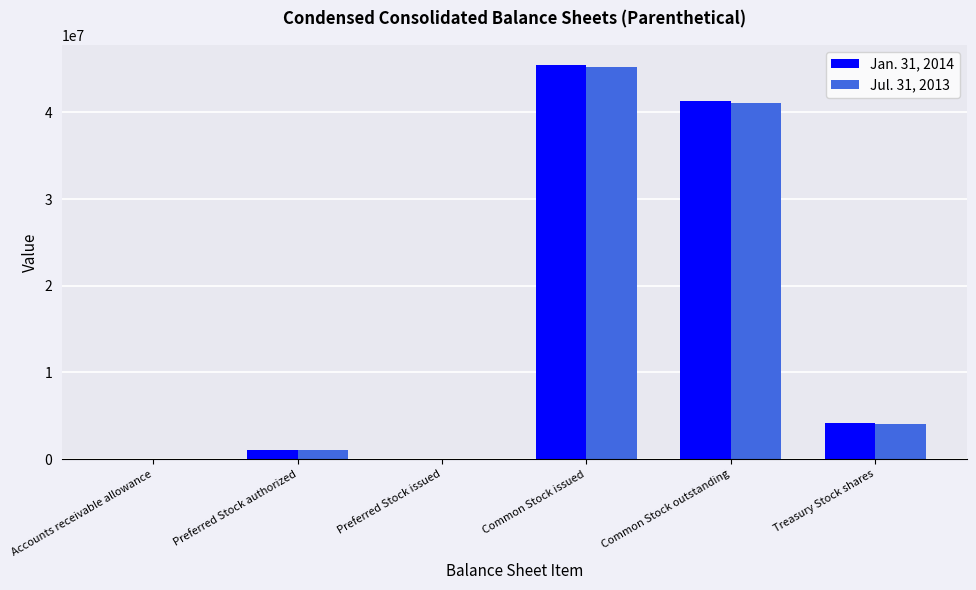

At which category is the sum across all series the highest?

Common Stock issued